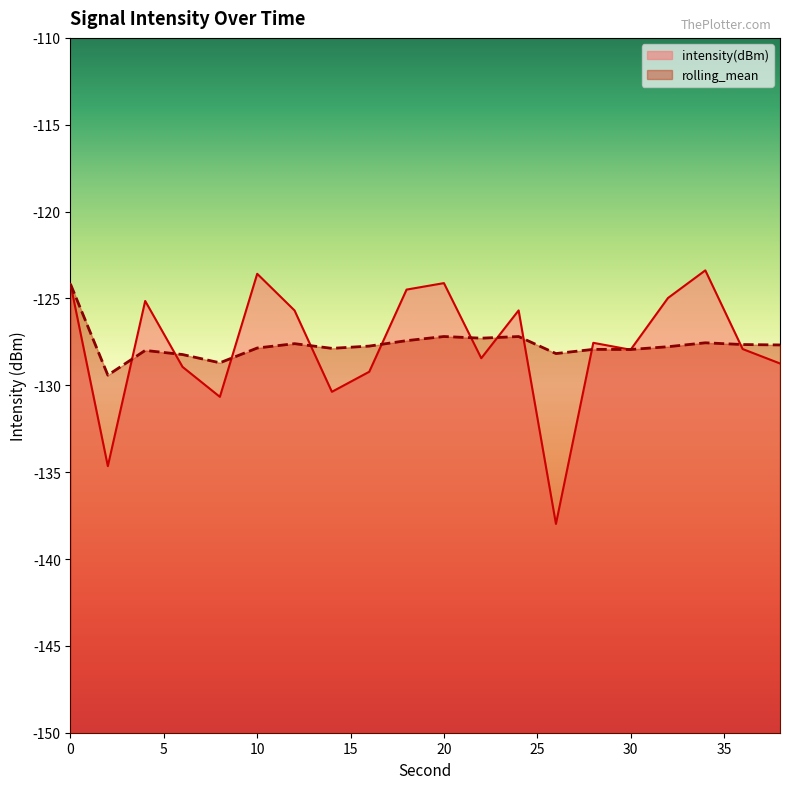

Where is the first local minimum for rolling_mean?

2